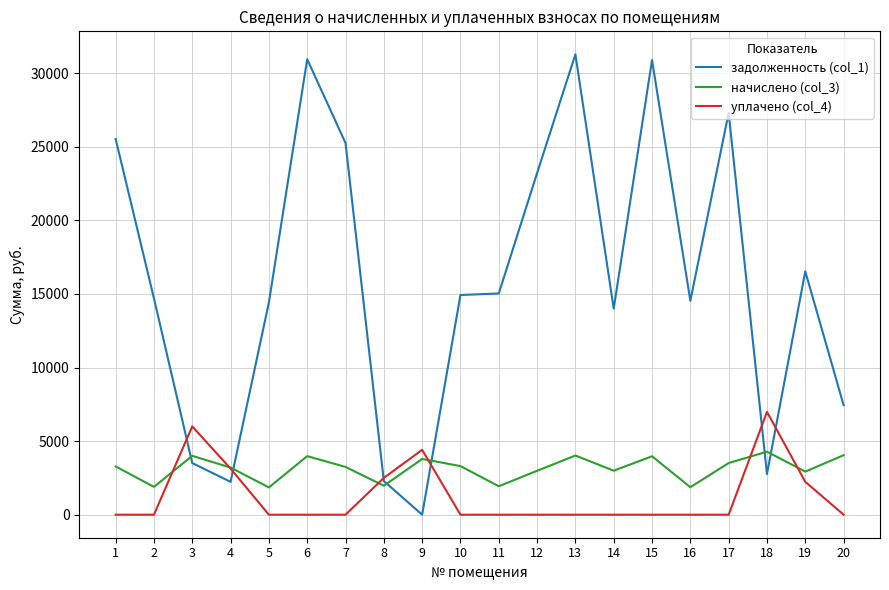

The уплачено (col_4) series shows 3025.8 at 1. True or false?

False